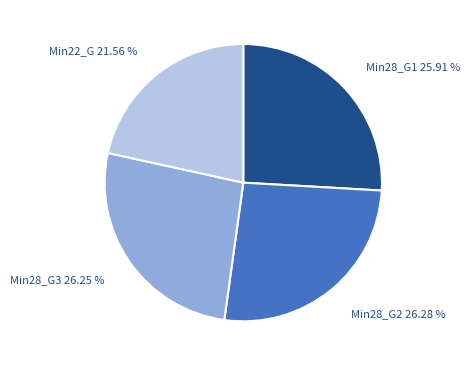

Combined, do Min28_G3 and Min28_G2 account for over 50%?

Yes